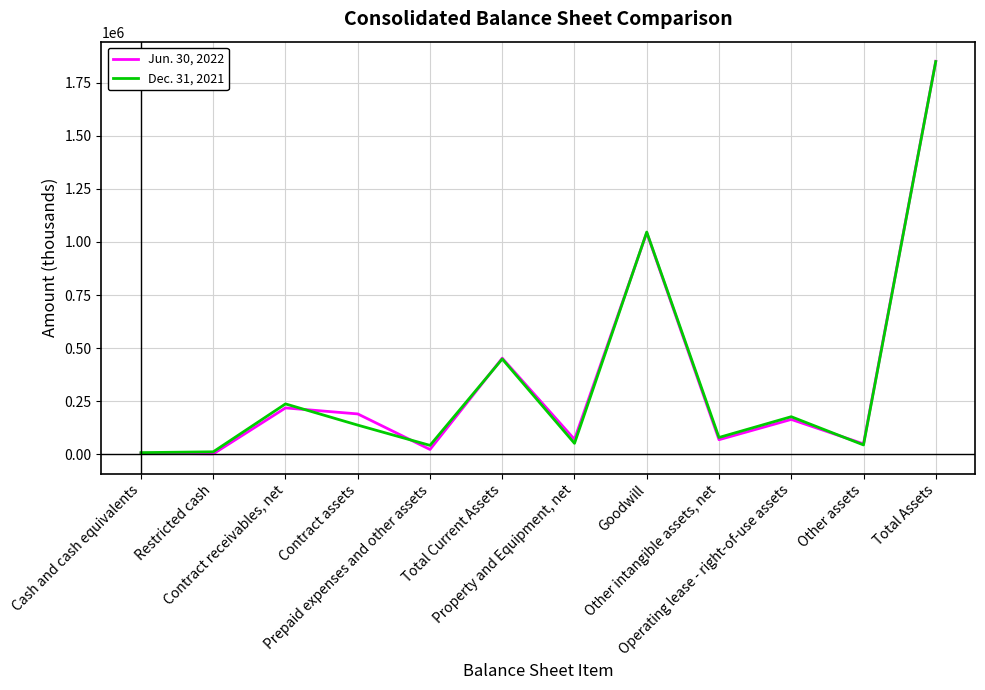

How many distinct data groups are displayed?

2